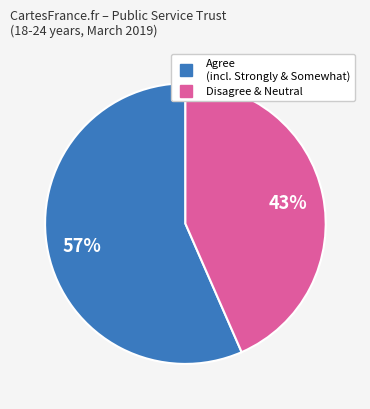

To the nearest percent, what is the average slice percentage?

50%